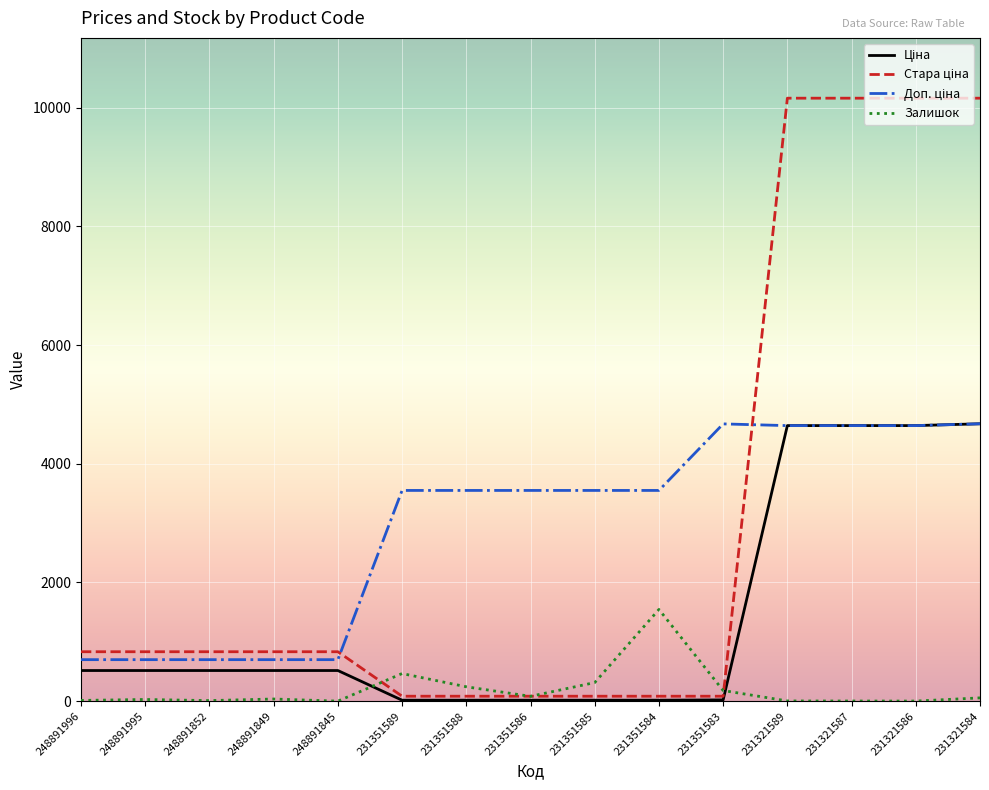

What is the maximum value shown in the chart?

10158.6